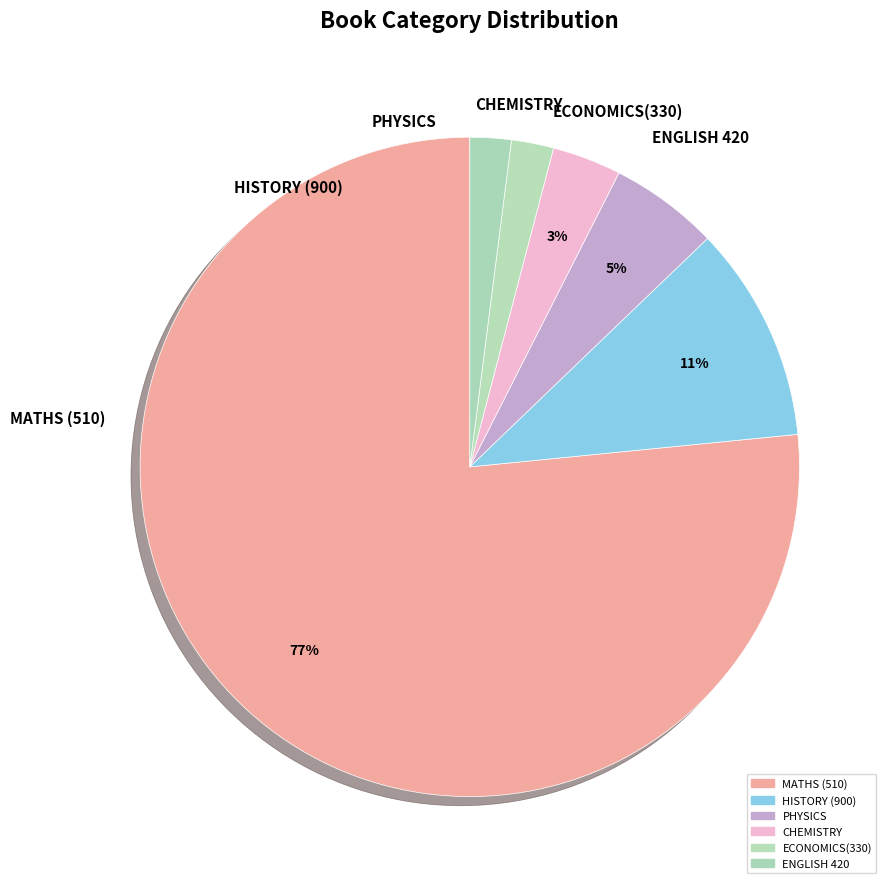

What percentage is the MATHS (510) slice, to the nearest percent?

77%